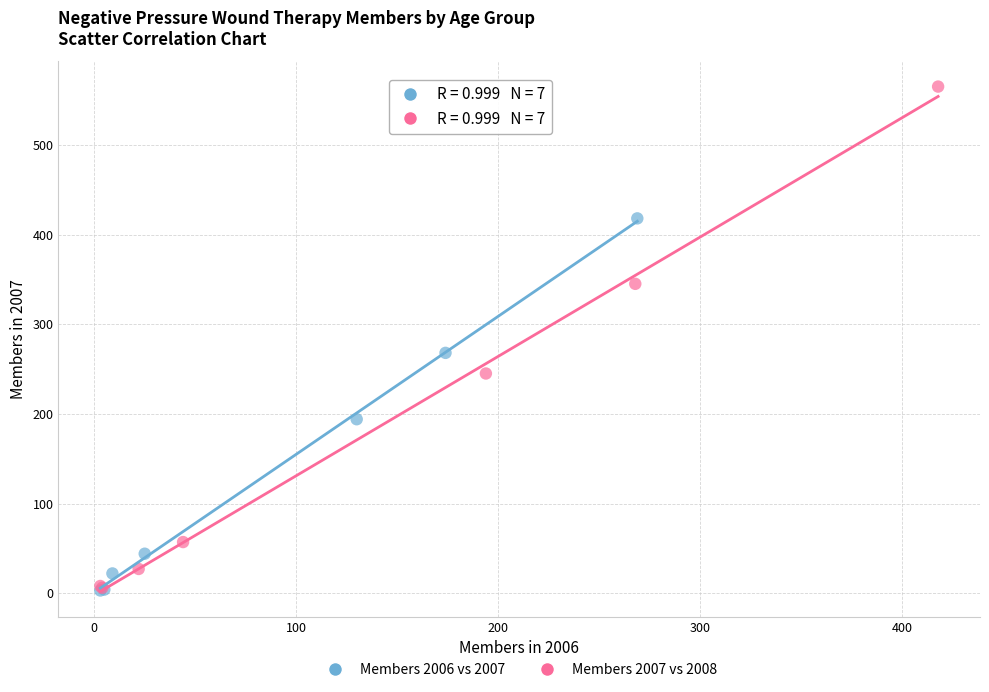

Which series has the largest Y range (max minus min)?

Members 2007 vs 2008